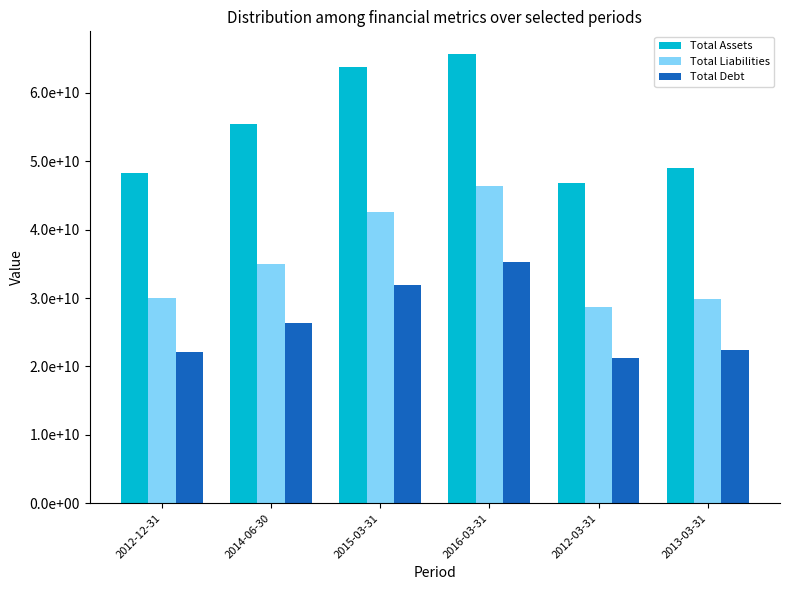

What value does the Total Liabilities series have at 2016-03-31?

46328000000